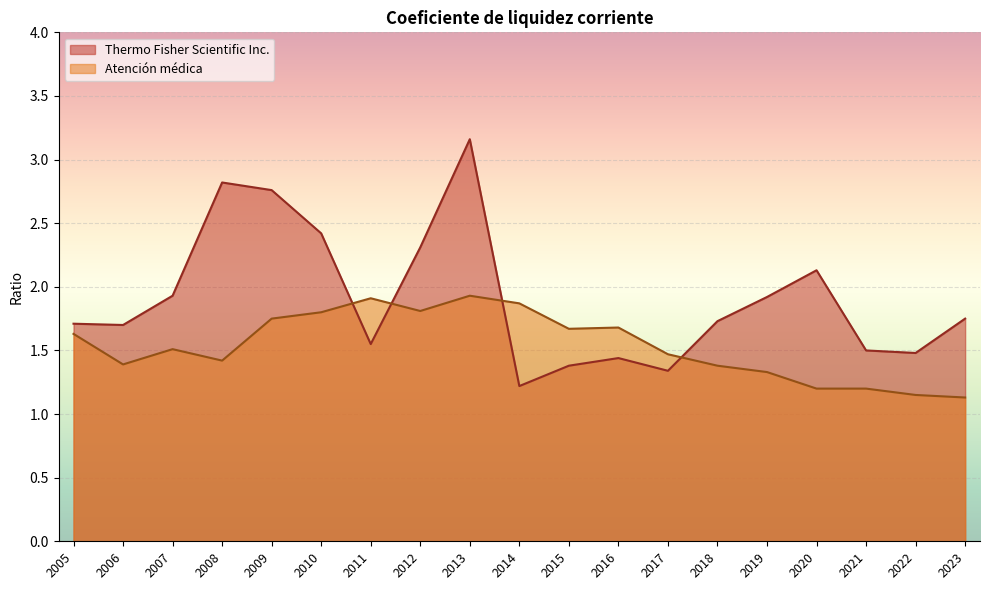

What is the approximate value of Atención médica at 2018?

1.4